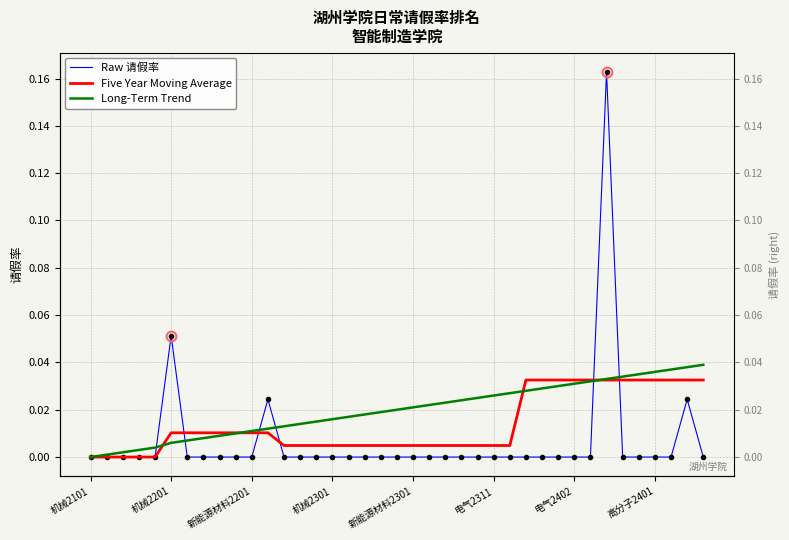

Reading left to right, transcribe all the data shown in this chart.

Raw 请假率: 0.0	0.0	0.0	0.0	0.0	0.1	0.0	0.0	0.0	0.0	0.0	0.0	0.0	0.0	0.0	0.0	0.0	0.0	0.0	0.0	0.0	0.0	0.0	0.0	0.0	0.0	0.0	0.0	0.0	0.0	0.0	0.0	0.2	0.0	0.0	0.0	0.0	0.0	0.0
Five Year Moving Average: 0.0	0.0	0.0	0.0	0.0	0.0	0.0	0.0	0.0	0.0	0.0	0.0	0.0	0.0	0.0	0.0	0.0	0.0	0.0	0.0	0.0	0.0	0.0	0.0	0.0	0.0	0.0	0.0	0.0	0.0	0.0	0.0	0.0	0.0	0.0	0.0	0.0	0.0	0.0
Long-Term Trend: 0.0	0.0	0.0	0.0	0.0	0.0	0.0	0.0	0.0	0.0	0.0	0.0	0.0	0.0	0.0	0.0	0.0	0.0	0.0	0.0	0.0	0.0	0.0	0.0	0.0	0.0	0.0	0.0	0.0	0.0	0.0	0.0	0.0	0.0	0.0	0.0	0.0	0.0	0.0